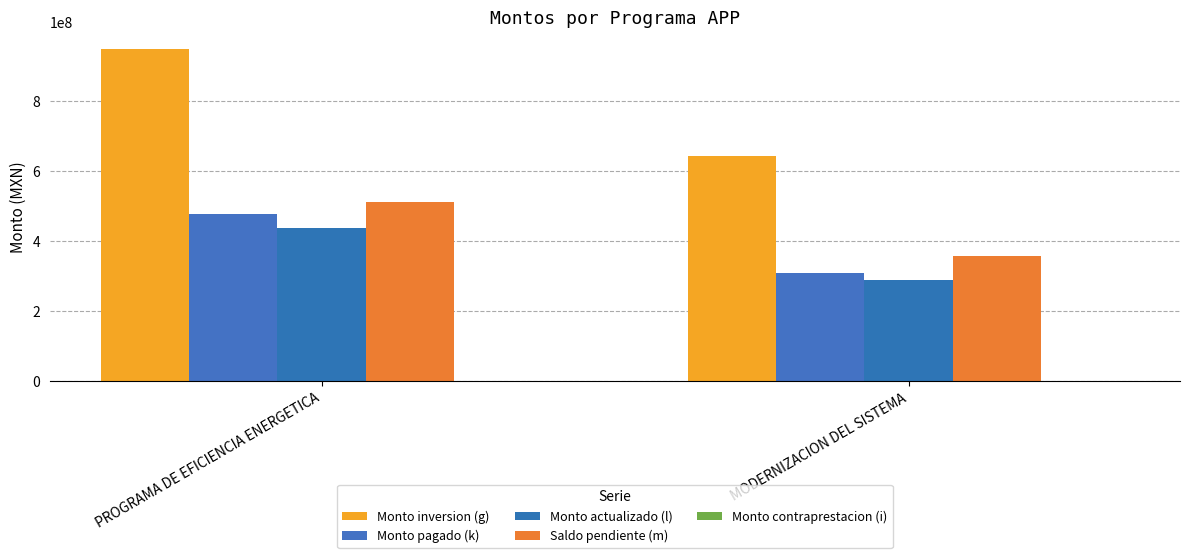

What is the average value of the Monto inversion (g) series?

795984328.2